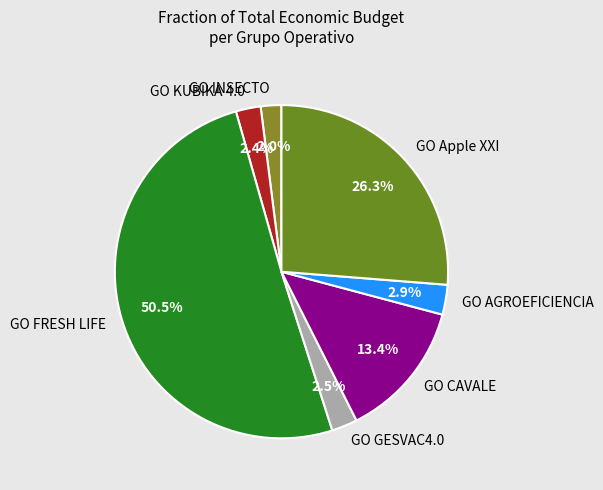

Approximately how many times larger is the value at GO AGROEFICIENCIA compared to GO KUBIKA 4.0?

1.2